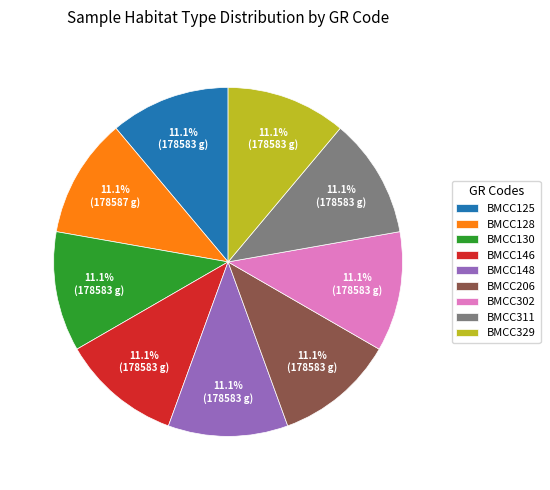

Does any single category account for the majority?

No